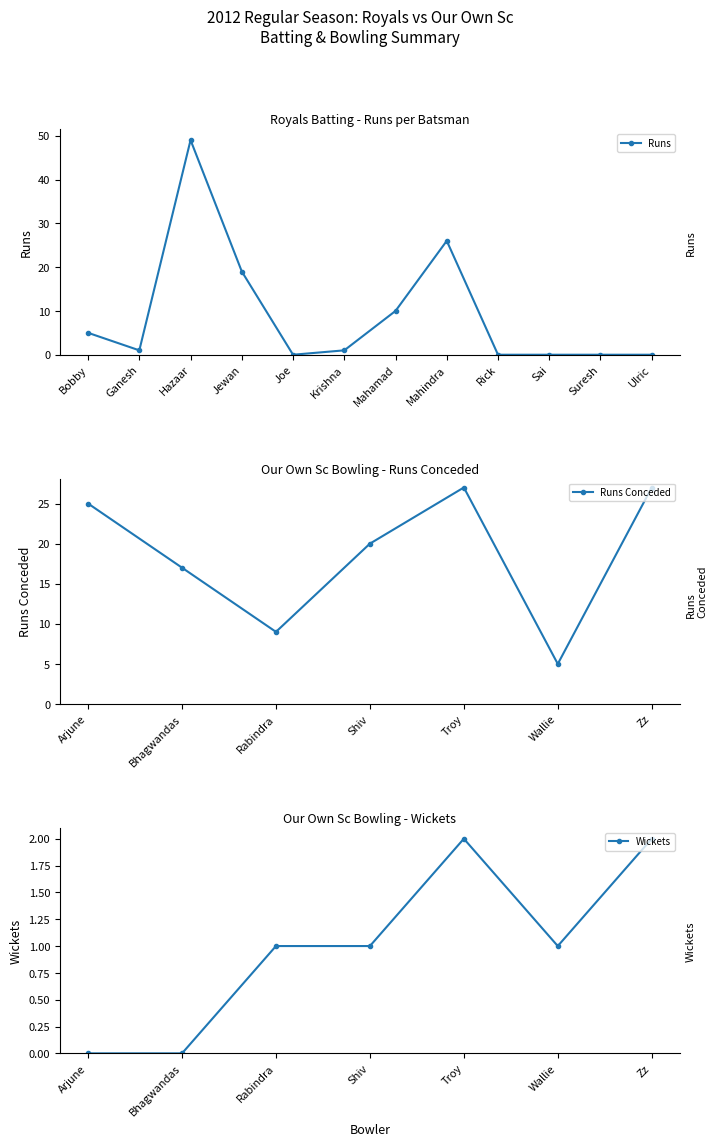

True or false: Fours and Balls intersect in this chart.

False